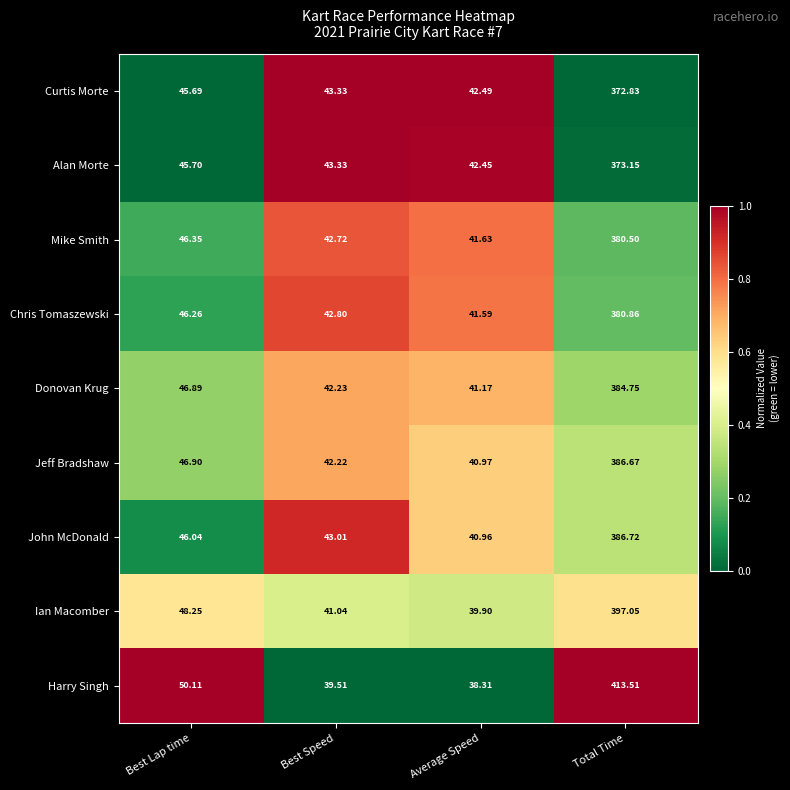

Rank the series by their maximum value, from lowest to highest.

Curtis Morte, Alan Morte, Mike Smith, Chris Tomaszewski, Donovan Krug, Jeff Bradshaw, John McDonald, Ian Macomber, Harry Singh